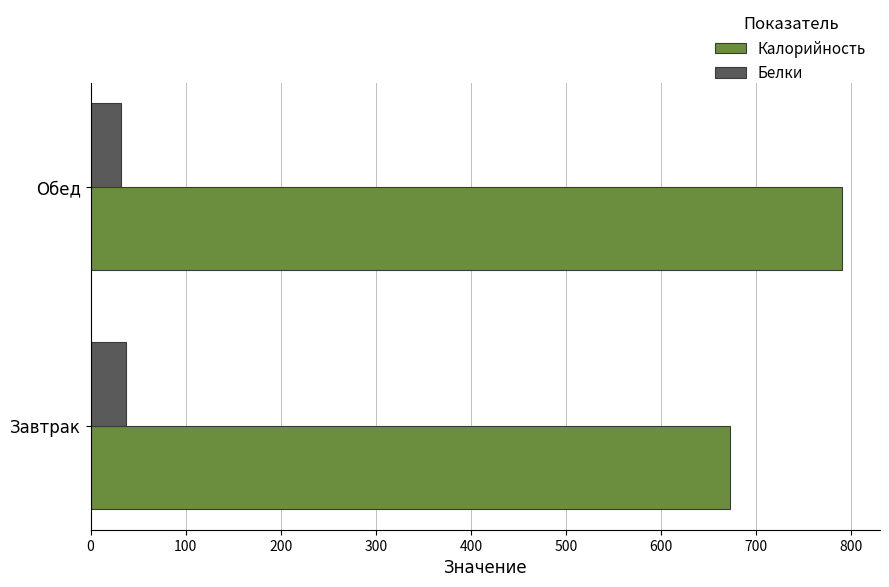

List the series in order of their peak value, lowest first.

Белки, Калорийность